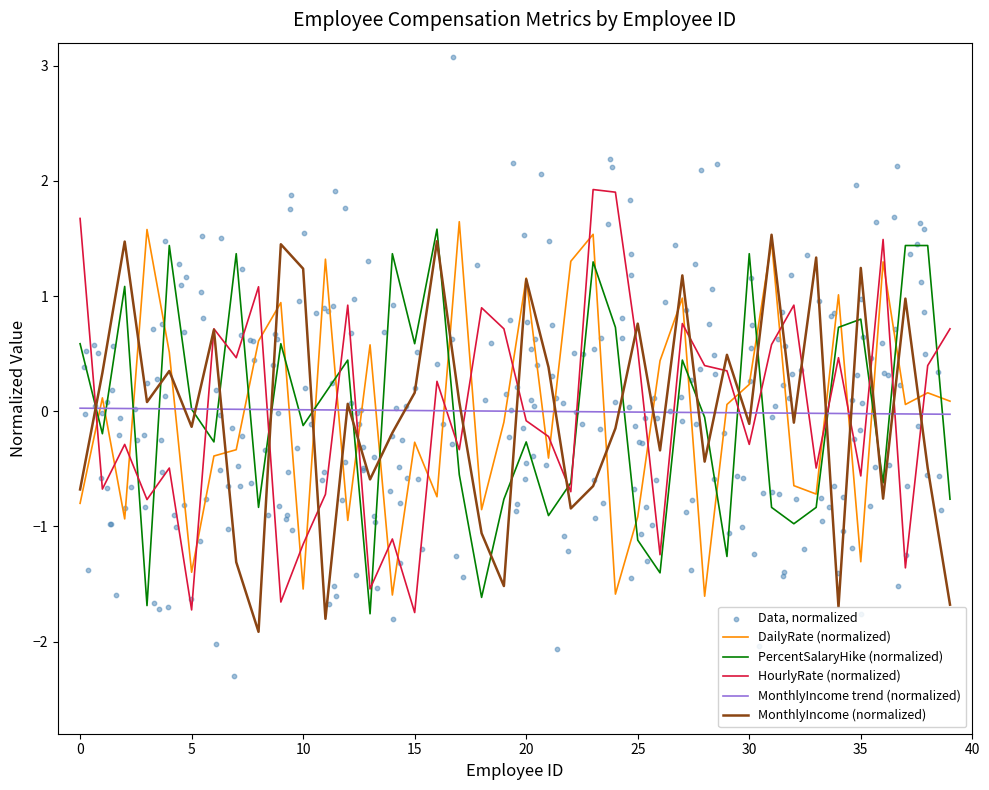

True or false: MonthlyIncome trend (normalized) and DailyRate (normalized) cross at least once.

True